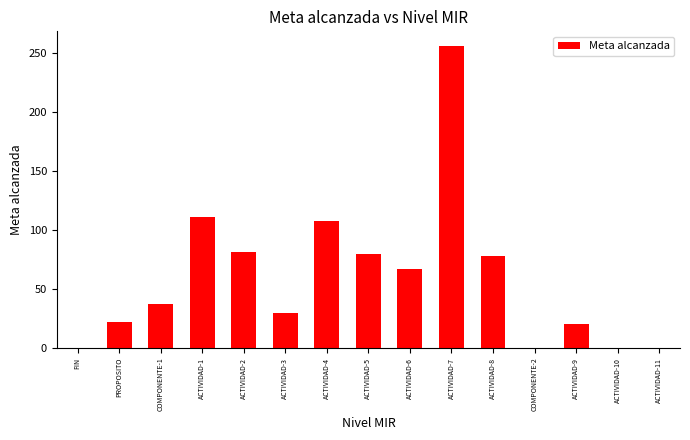

Reading left to right, extract all data points from this chart.

FIN=0.0	PROPOSITO=22.0	COMPONENTE-1=37.5	ACTIVIDAD-1=111.1	ACTIVIDAD-2=81.4	ACTIVIDAD-3=30.0	ACTIVIDAD-4=108.0	ACTIVIDAD-5=80.0	ACTIVIDAD-6=66.7	ACTIVIDAD-7=256.0	ACTIVIDAD-8=78.5	COMPONENTE-2=0.0	ACTIVIDAD-9=20.0	ACTIVIDAD-10=0.0	ACTIVIDAD-11=0.0